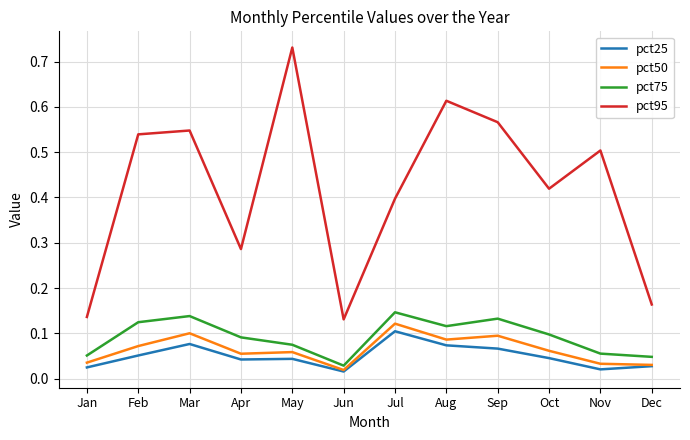

Count the pct95 values in the range 0 to 1.

12